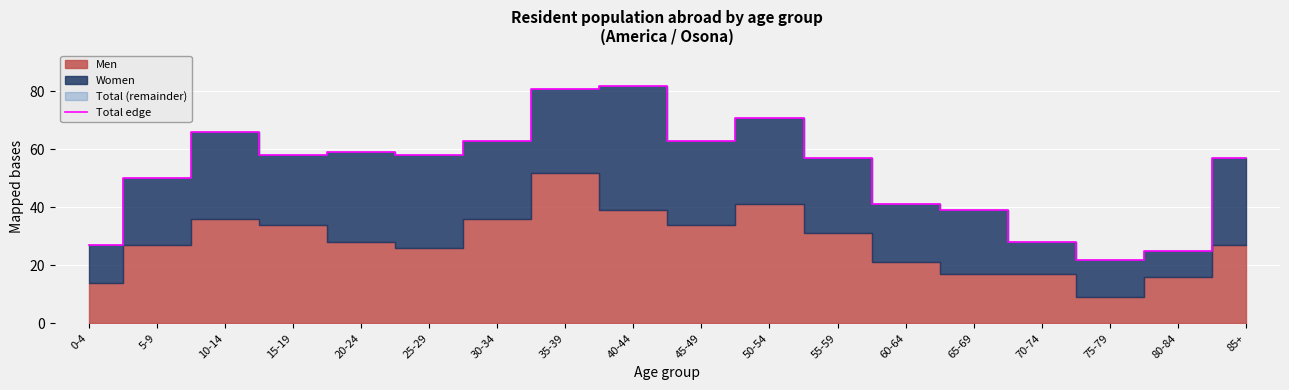

What is the average value?

53